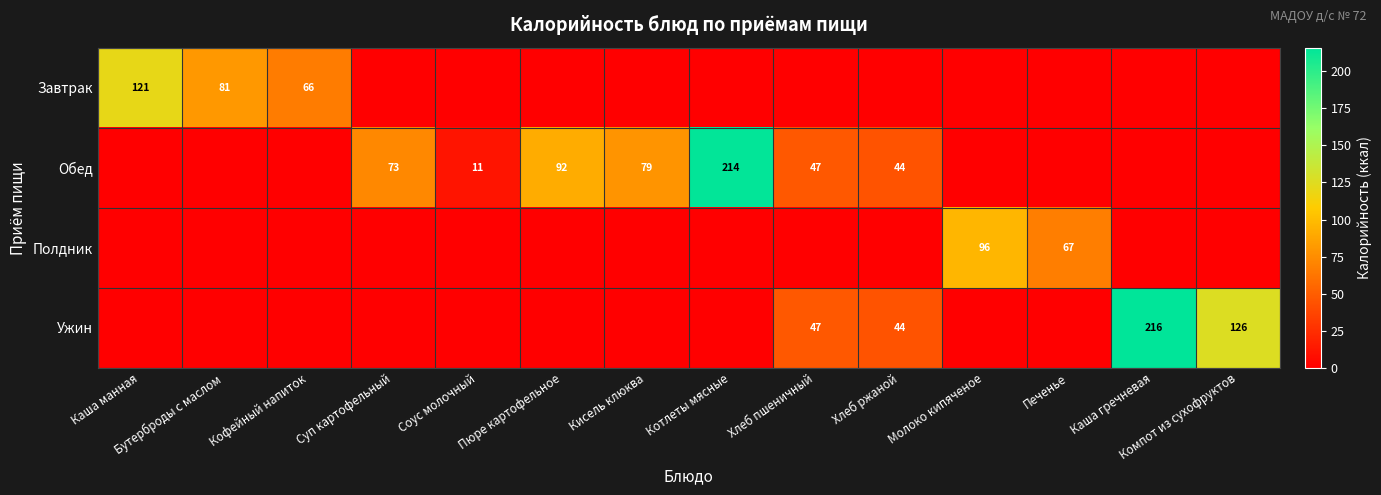

Is the value of Обед at Хлеб ржаной greater than the value of Ужин at Компот из сухофруктов?

No